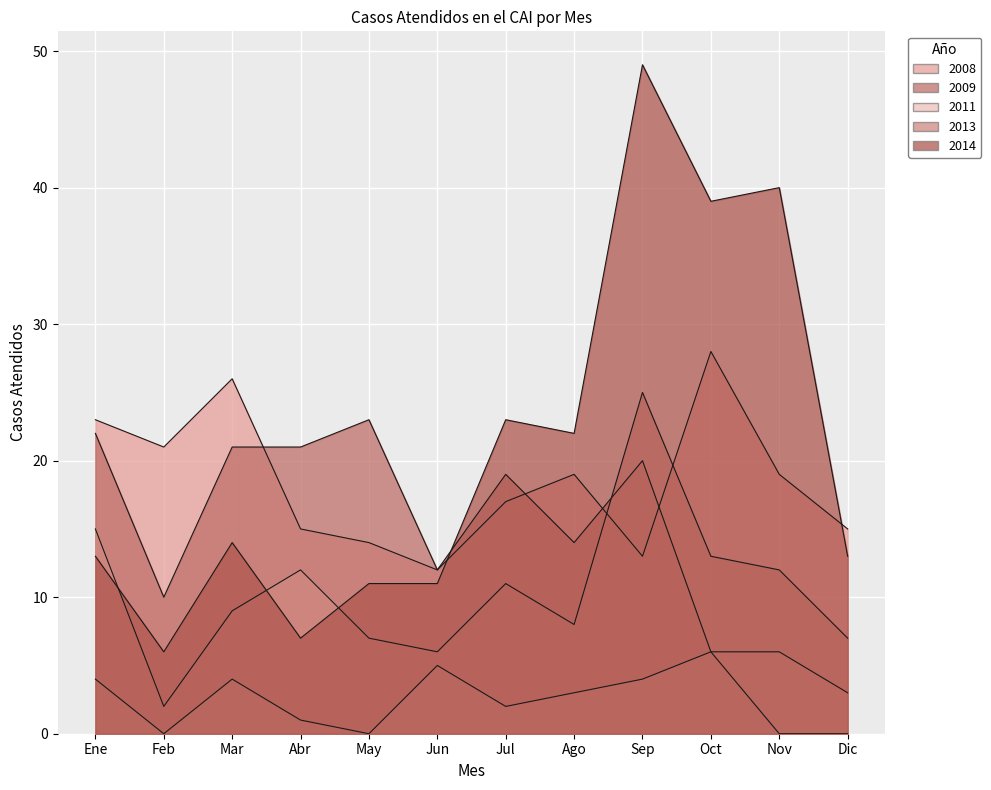

How many values in 2009 are above zero?

10